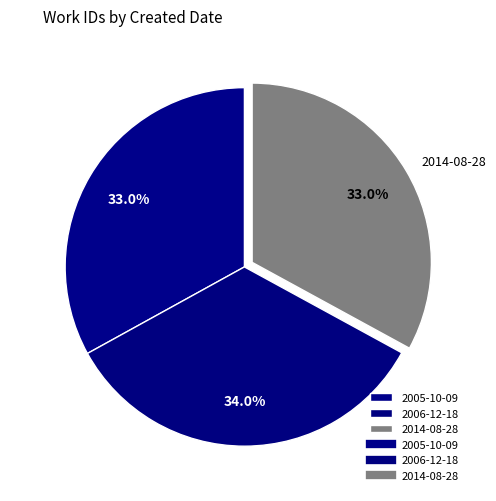

What is the ratio of the value at 2006-12-18 to the value at 2014-08-28?

1.0